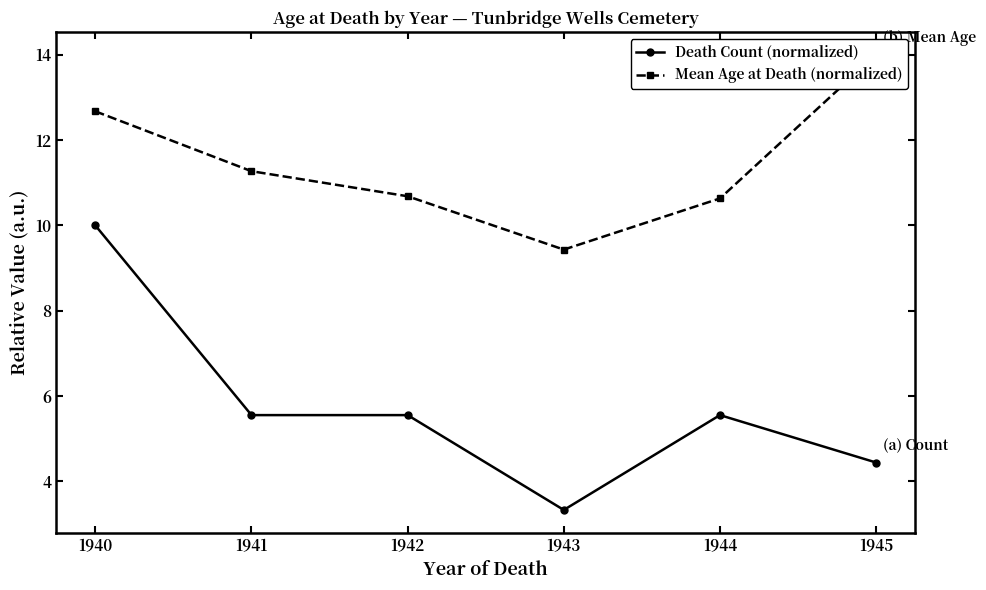

Is it true that Death Count (normalized) equals 5.6 at 1942?

True